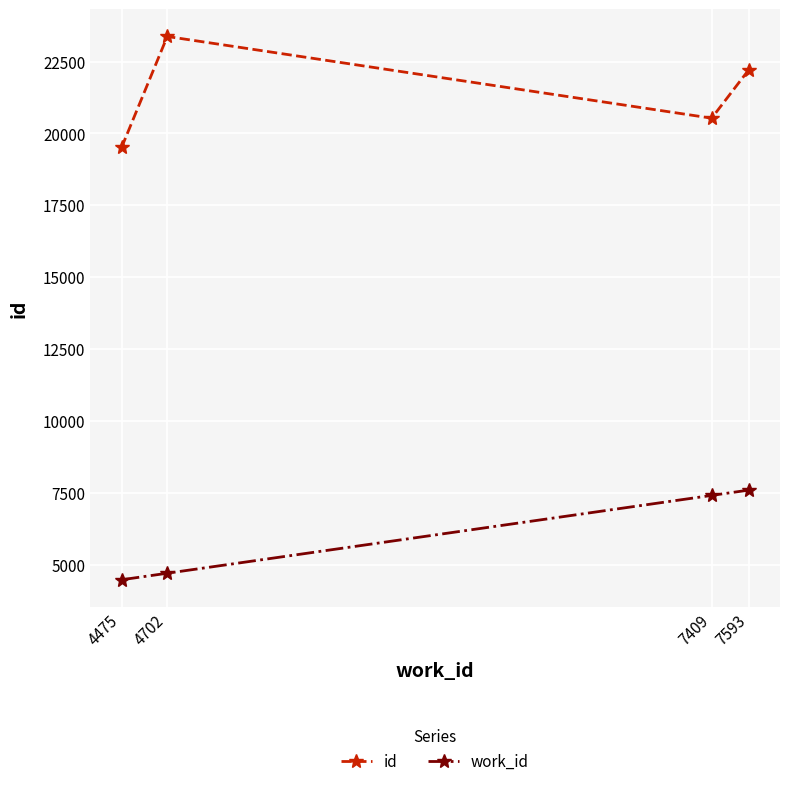

What value does the id series have at 4475, to the nearest 100?

19500